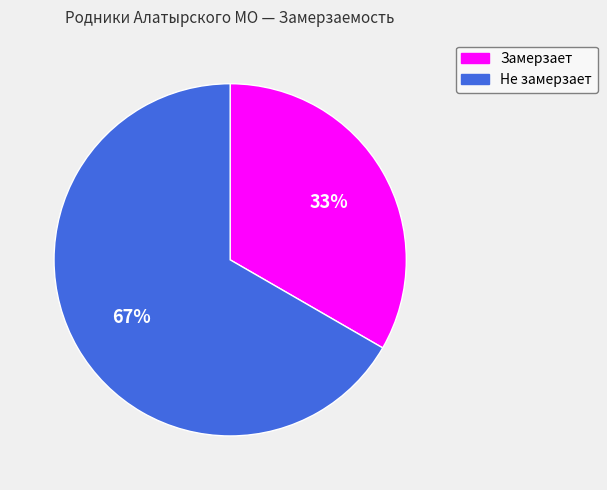

Combined, do Замерзает and Не замерзает account for over 50%?

Yes